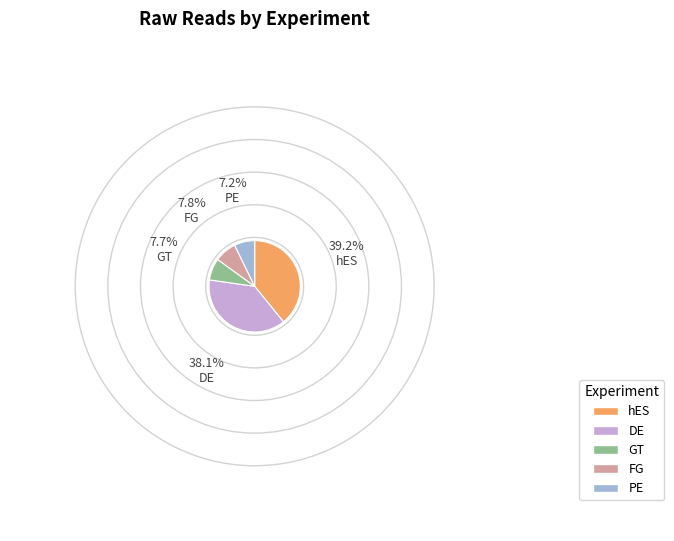

Which slice is the smallest?

PE